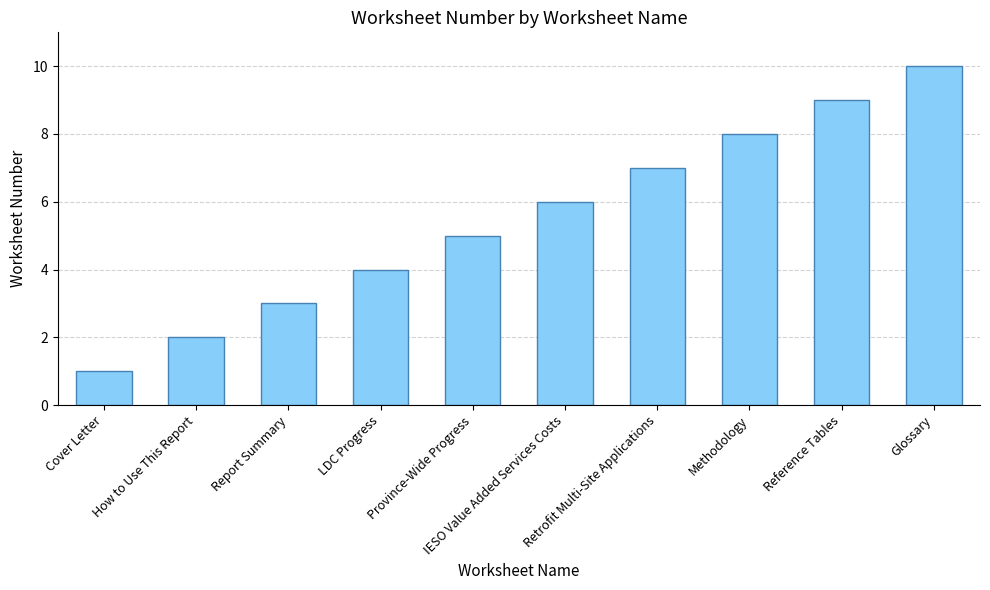

Reading left to right, what are all the values shown in this chart?

Cover Letter=1	How to Use This Report=2	Report Summary=3	LDC Progress=4	Province-Wide Progress=5	IESO Value Added Services Costs=6	Retrofit Multi-Site Applications=7	Methodology=8	Reference Tables=9	Glossary=10